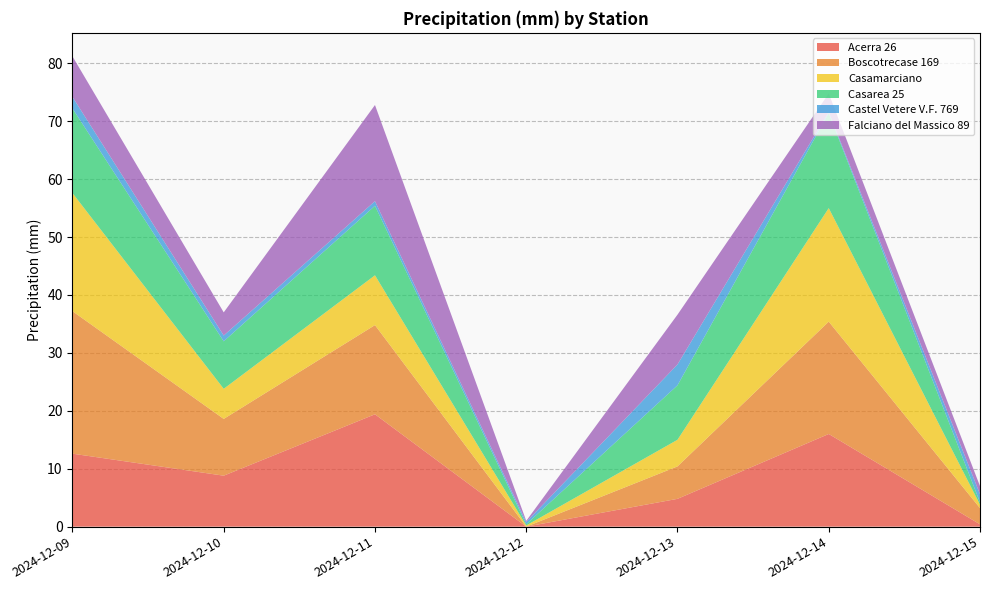

Reading right to left, what are all the values shown in this chart?

Acerra 26: 2024-12-15=0.4	2024-12-14=16.0	2024-12-13=4.8	2024-12-12=0.0	2024-12-11=19.4	2024-12-10=8.8	2024-12-09=12.6
Boscotrecase 169: 2024-12-15=2.8	2024-12-14=19.4	2024-12-13=5.6	2024-12-12=0.0	2024-12-11=15.4	2024-12-10=9.8	2024-12-09=24.6
Casamarciano: 2024-12-15=0.6	2024-12-14=19.6	2024-12-13=4.6	2024-12-12=0.2	2024-12-11=8.6	2024-12-10=5.2	2024-12-09=20.4
Casarea 25: 2024-12-15=0.4	2024-12-14=16.4	2024-12-13=9.4	2024-12-12=0.2	2024-12-11=12.0	2024-12-10=8.2	2024-12-09=14.6
Castel Vetere V.F. 769: 2024-12-15=1.4	2024-12-14=0.2	2024-12-13=3.6	2024-12-12=0.4	2024-12-11=0.8	2024-12-10=1.0	2024-12-09=2.0
Falciano del Massico 89: 2024-12-15=1.4	2024-12-14=3.2	2024-12-13=8.6	2024-12-12=0.2	2024-12-11=16.6	2024-12-10=4.0	2024-12-09=7.0